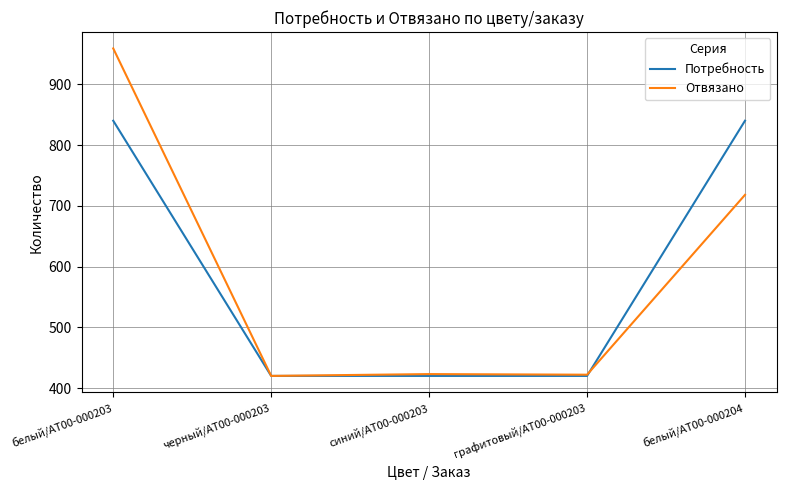

What is the difference between the second highest and minimum values in the Отвязано series?

298